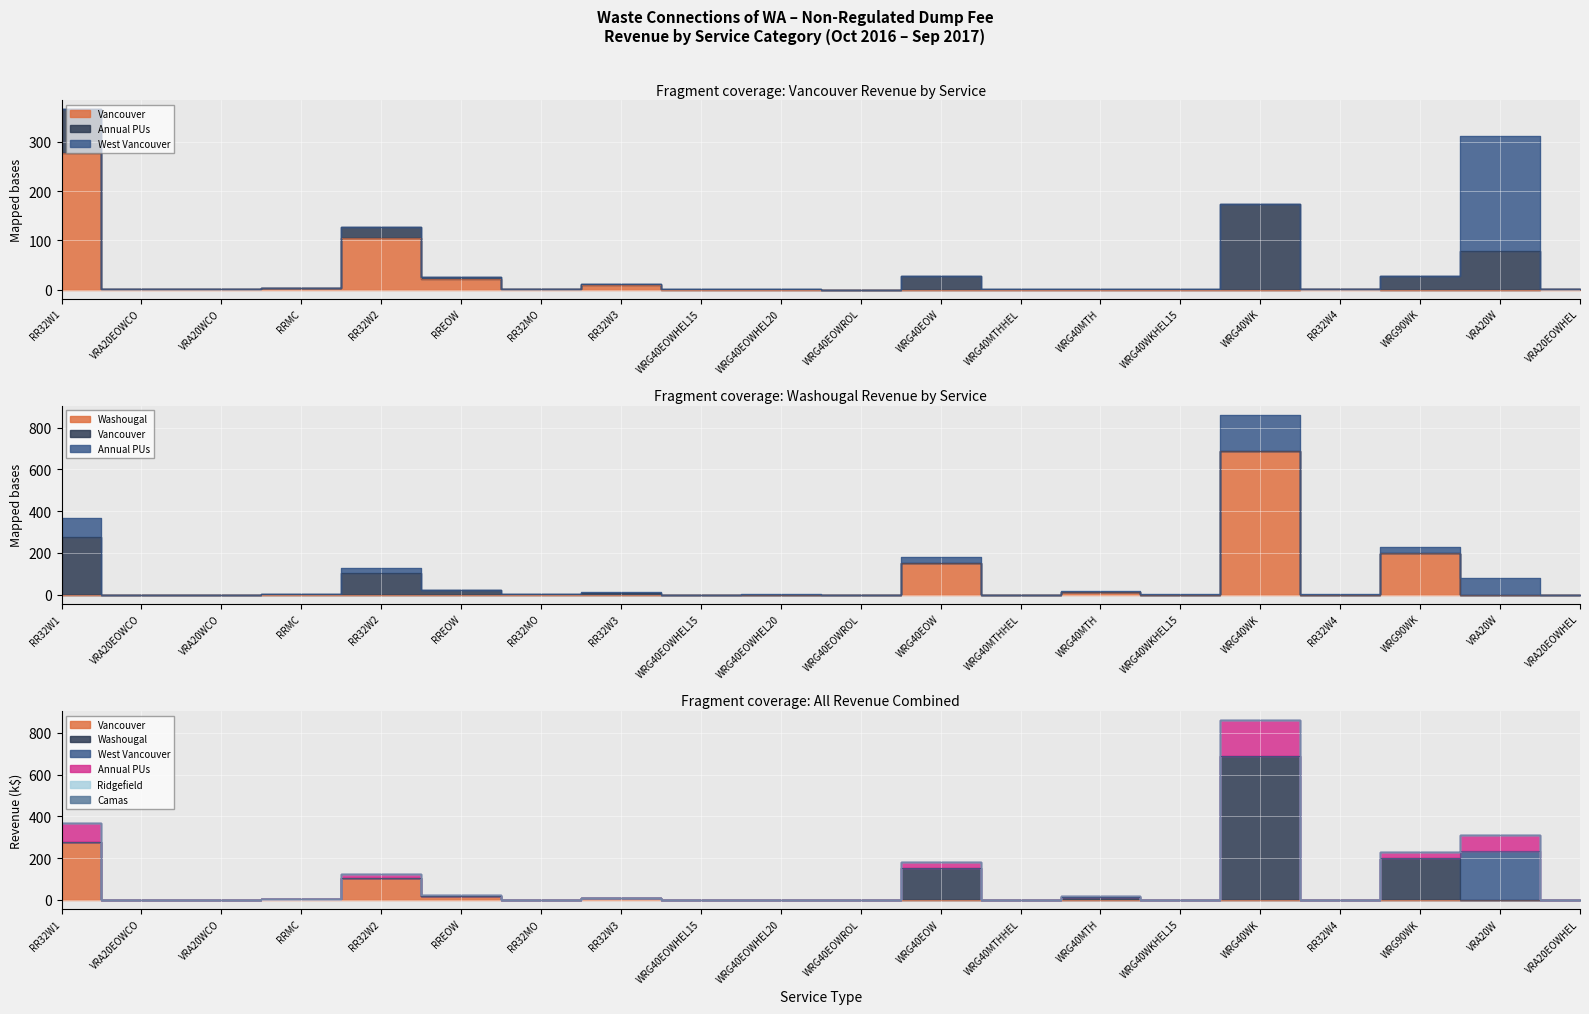

Which series changed the most between RRMC and WRG40MTHHEL?

Annual PUs